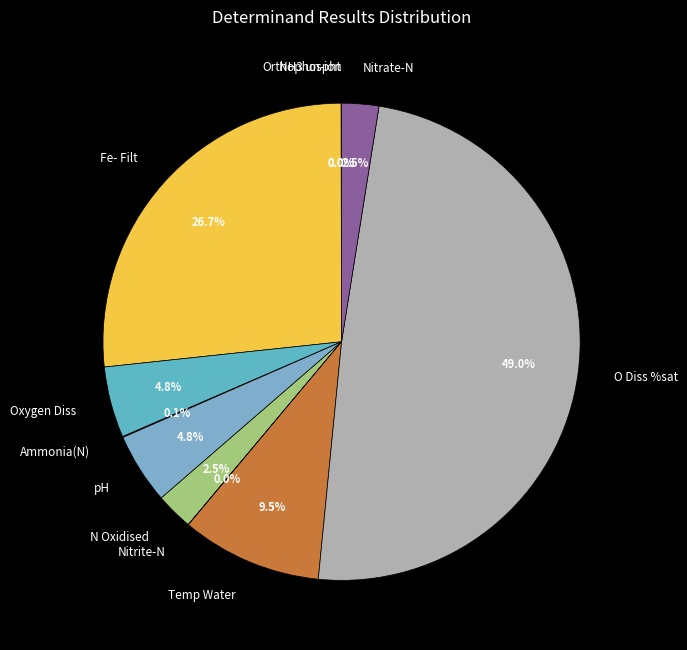

What portion of the pie excludes O Diss %sat?

51.0%